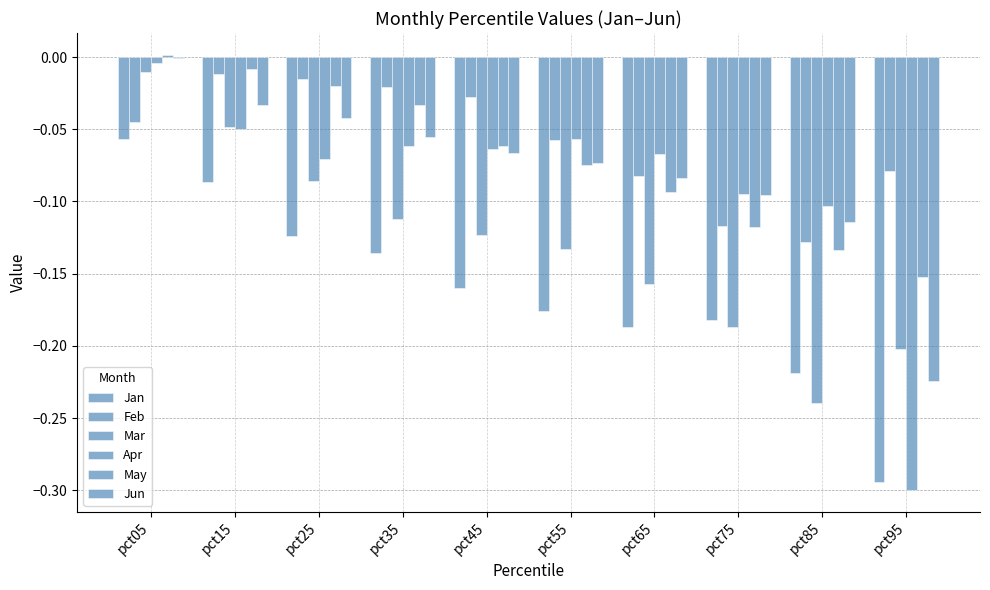

How many categories are shown in the chart?

10